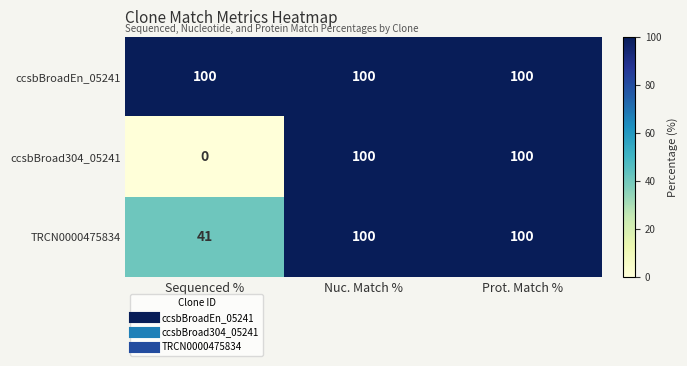

Reading left to right, what are all the values shown in this chart?

ccsbBroadEn_05241: 100	100	100
ccsbBroad304_05241: 0	100	100
TRCN0000475834: 41	100	100